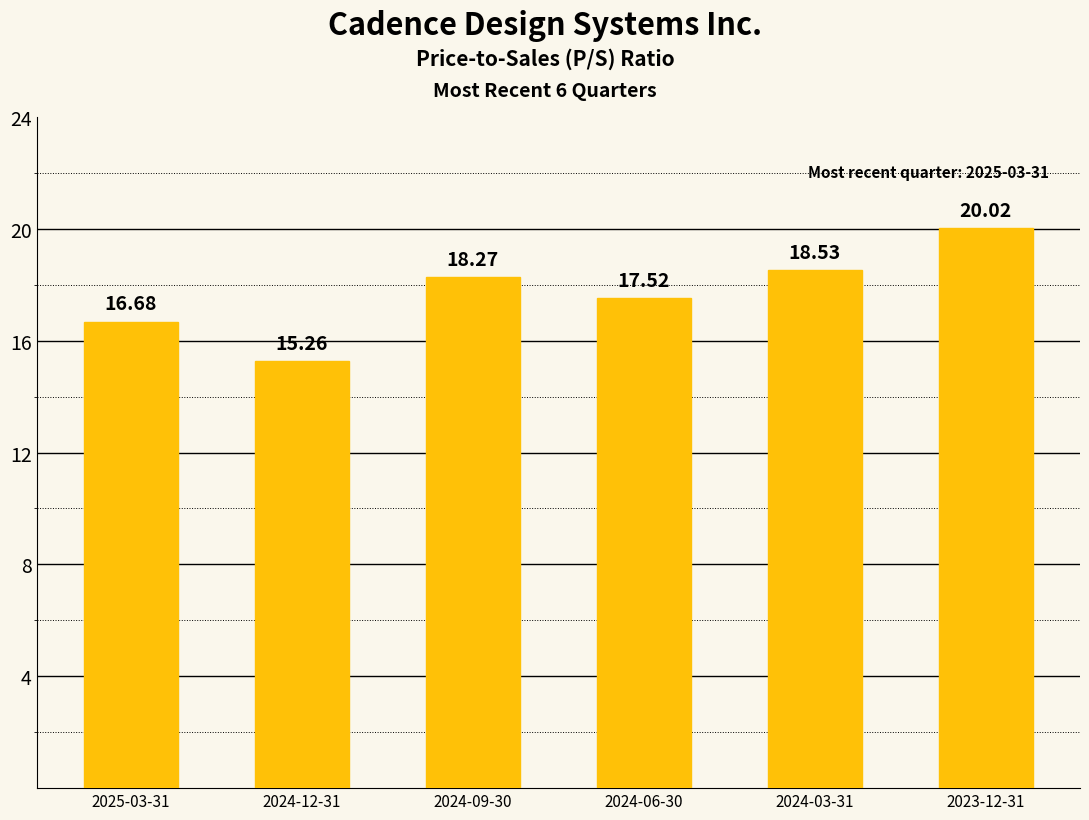

What is the sum of the values at 2024-12-31 and 2023-12-31?

35.3